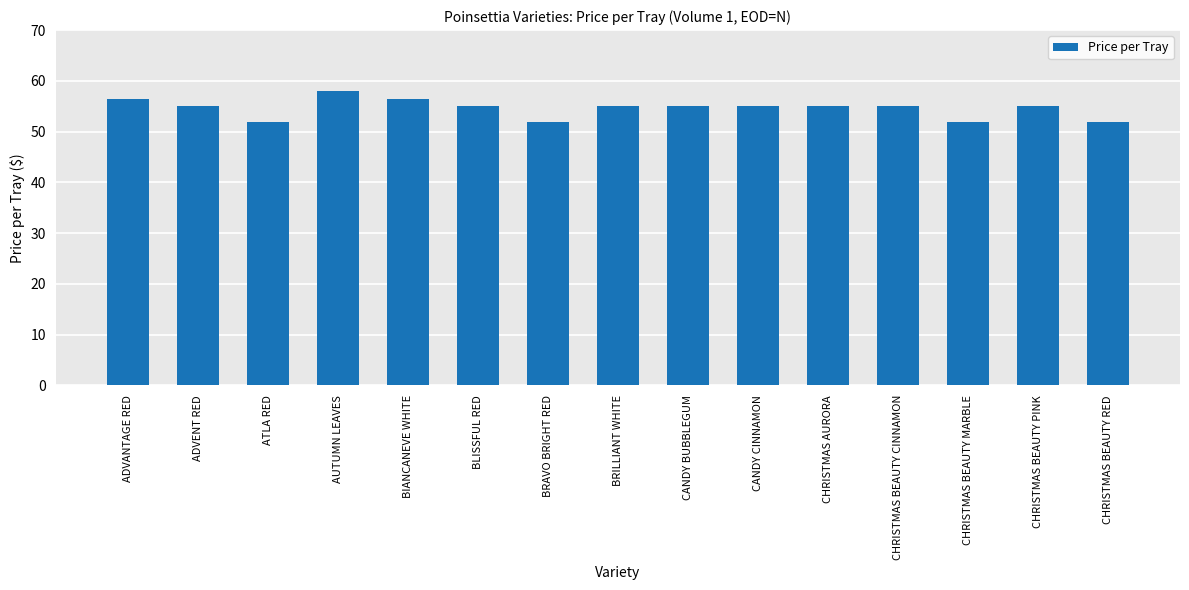

True or false: the data shows 95.3 at CANDY CINNAMON.

False